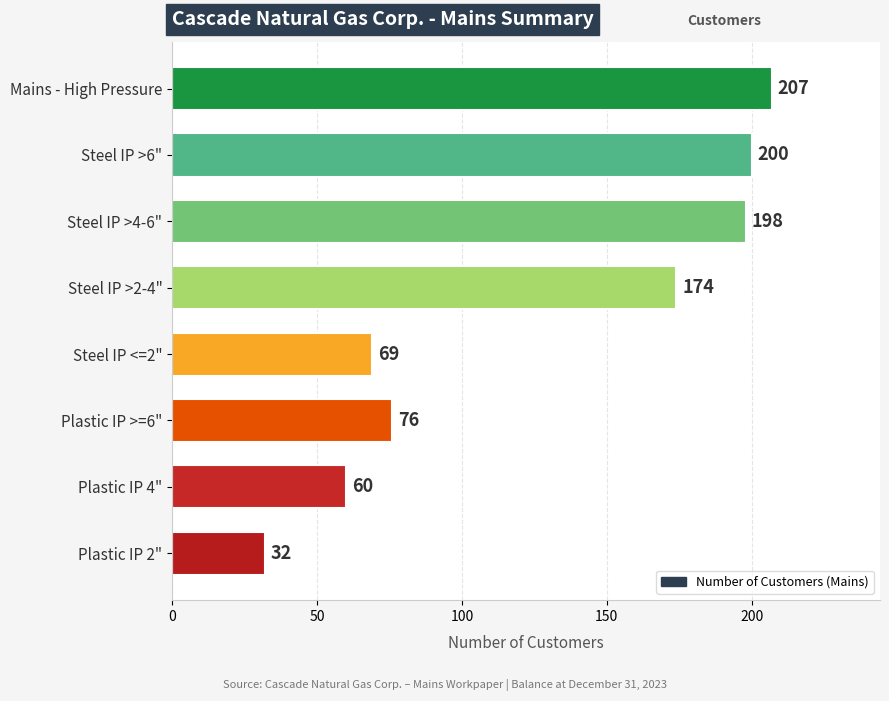

Rank the categories by value from highest to lowest.

Mains - High Pressure, Steel IP >6", Steel IP >4-6", Steel IP >2-4", Plastic IP >=6", Steel IP <=2", Plastic IP 4", Plastic IP 2"